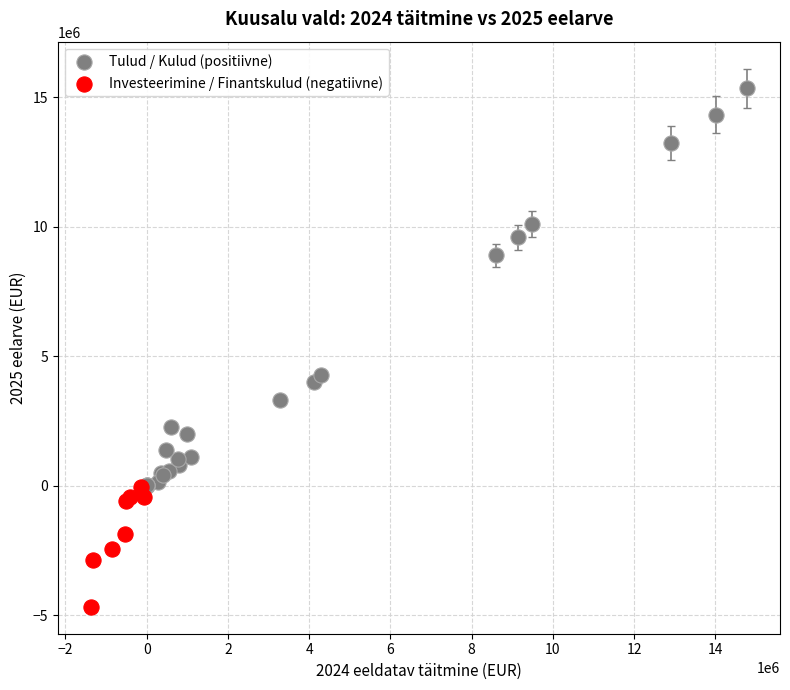

Which series contains the lowest Y value?

Investeerimine / Finantskulud (negatiivne)